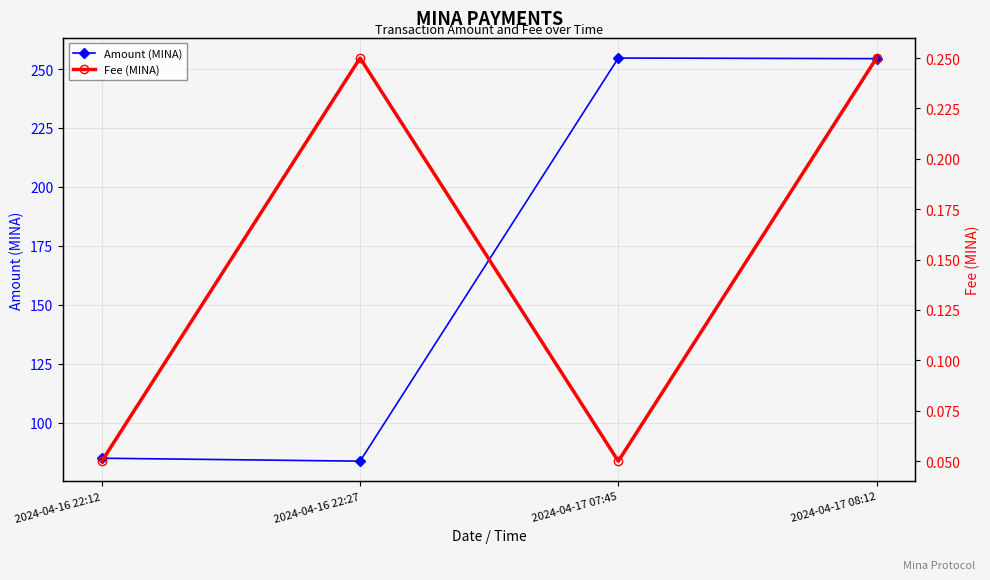

At which label is Fee (MINA) closest to 0?

2024-04-16 22:12